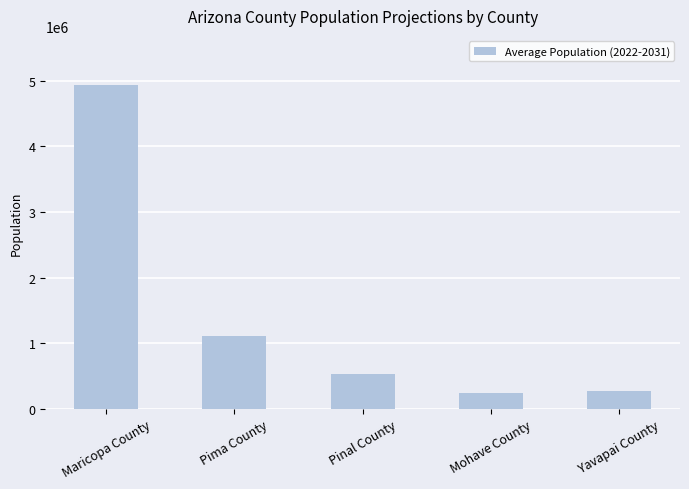

What is the minimum value shown in the chart?

239550